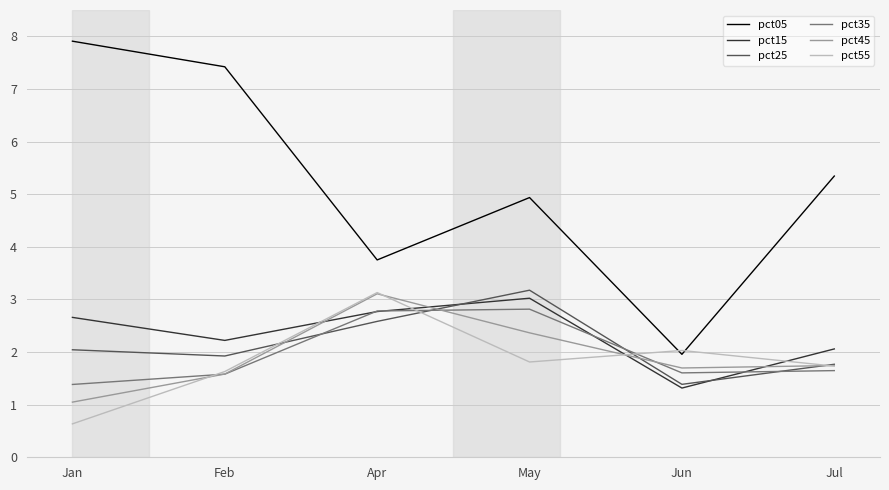

How many lines are shown in the chart?

6